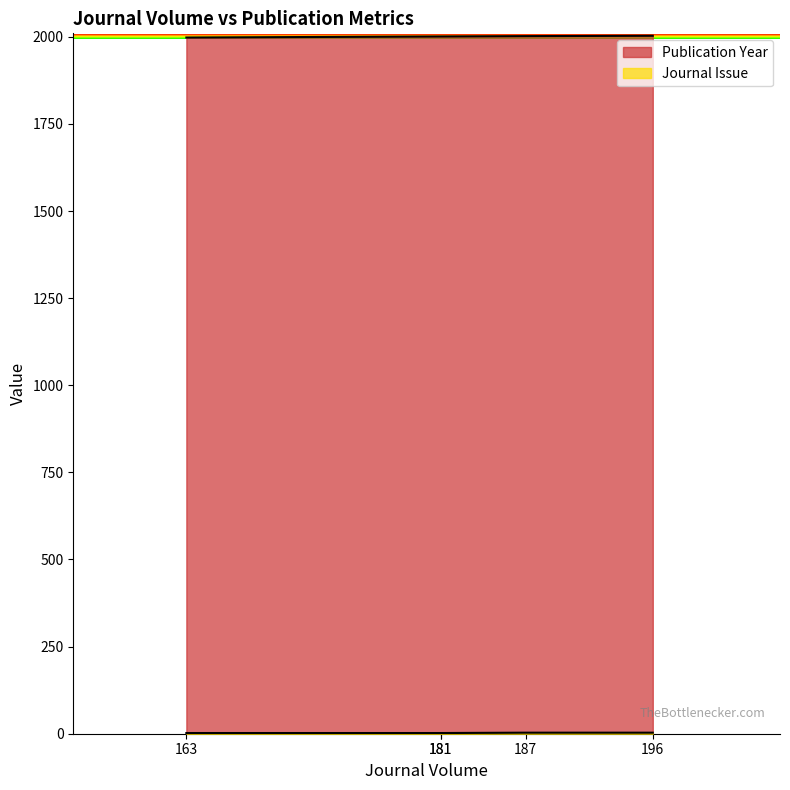

How many lines are shown in the chart?

2